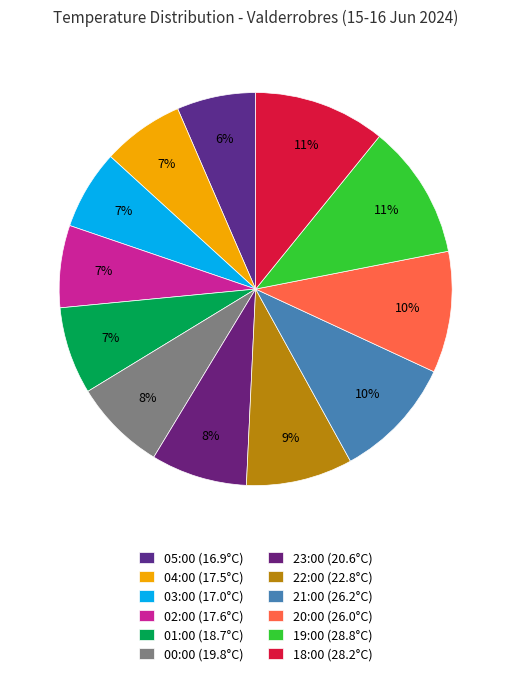

To the nearest percent, what percentage of the pie is 04:00?

7%